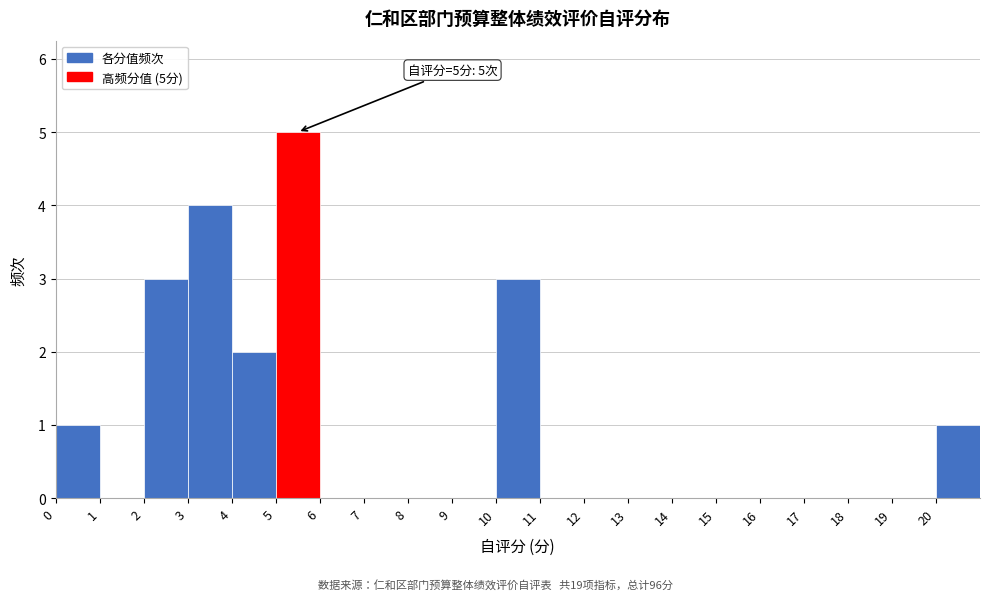

Which range on the x-axis has the tallest bar?

5 to 6